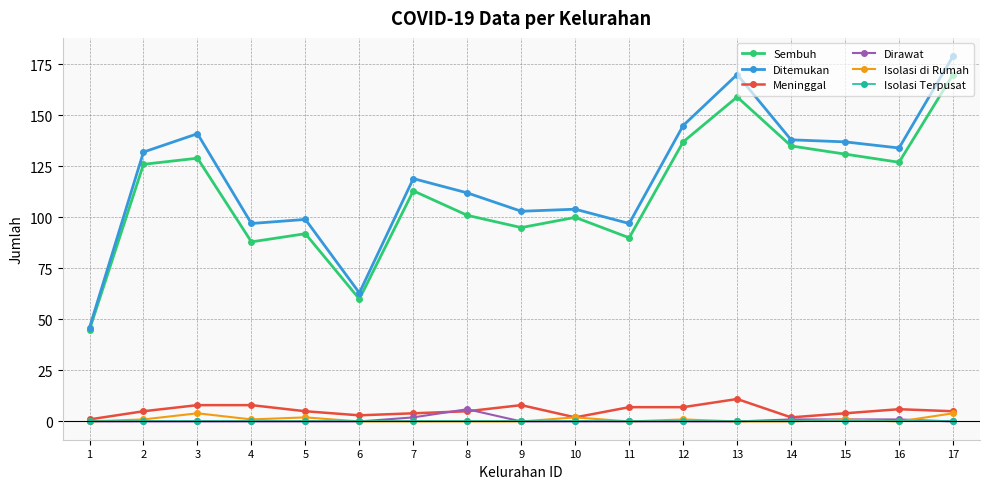

True or false: Sembuh has more than 2 interior local peaks.

True